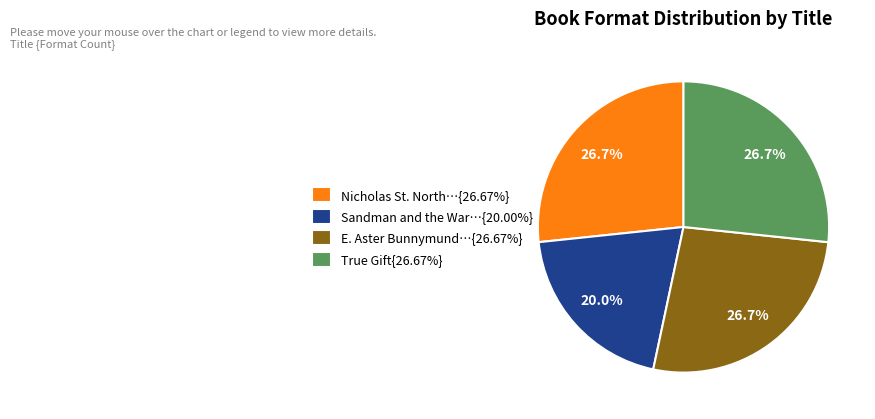

Combined, do E. Aster Bunnymund…{26.67%} and Nicholas St. North…{26.67%} account for over 50%?

Yes